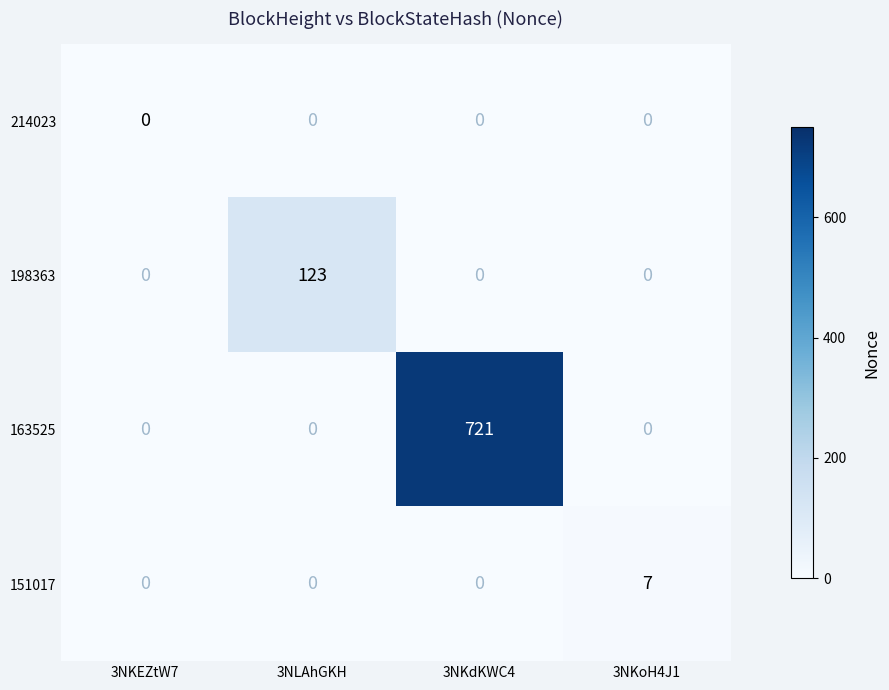

At which label does 163525 reach its peak?

3NKdKWC4